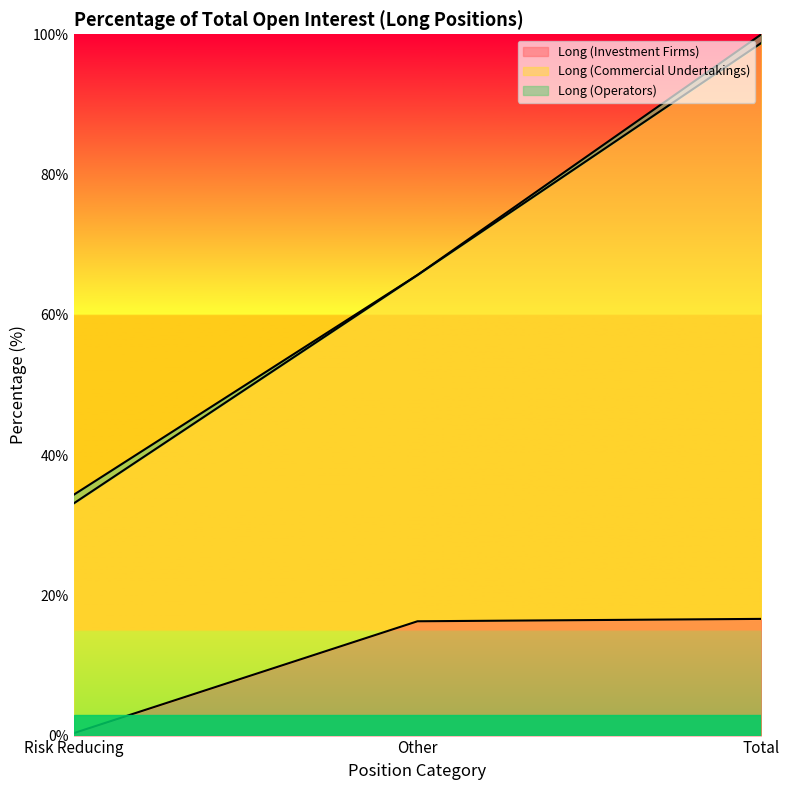

What value does the Long (Investment Firms) series have at Other?

16.3